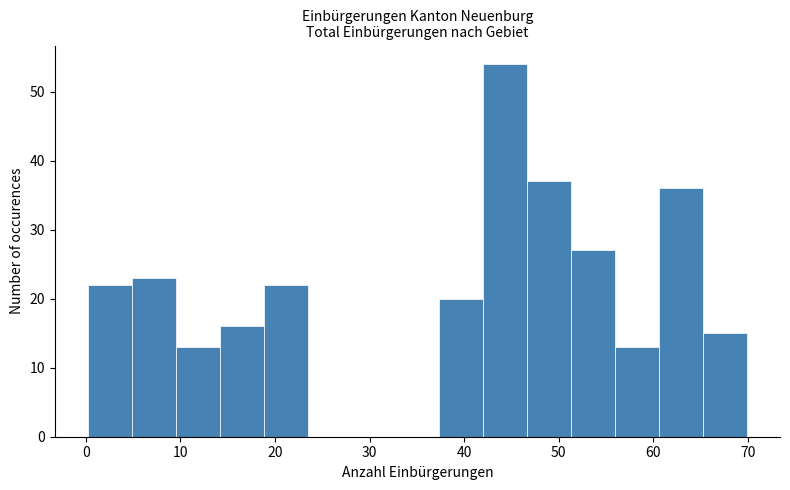

Reading left to right, transcribe this chart: for each bar, give the range it covers on the x-axis and its height. Neither the bar edges nor the heights are printed on the chart, so give them approximately, as read against the axes.

0 to 5: 22
5 to 9: 23
9 to 14: 13
14 to 19: 16
19 to 23: 22
23 to 28: 0
28 to 33: 0
33 to 37: 0
37 to 42: 20
42 to 47: 54
47 to 51: 37
51 to 56: 27
56 to 61: 13
61 to 65: 36
65 to 70: 15